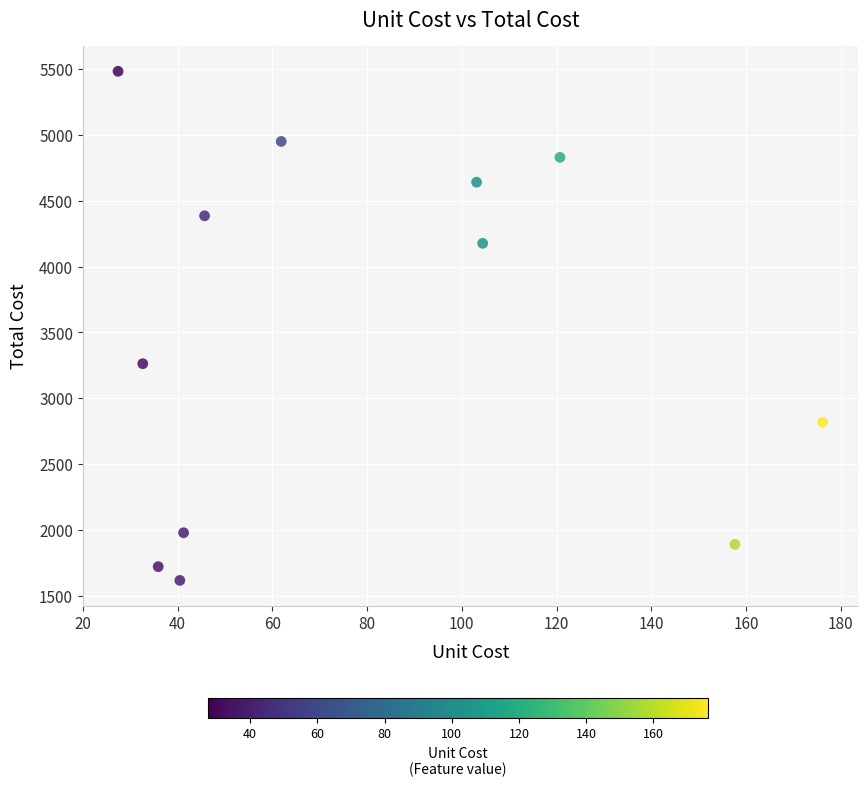

What Y value in the scatter plot is closest to 3550?

3263.0